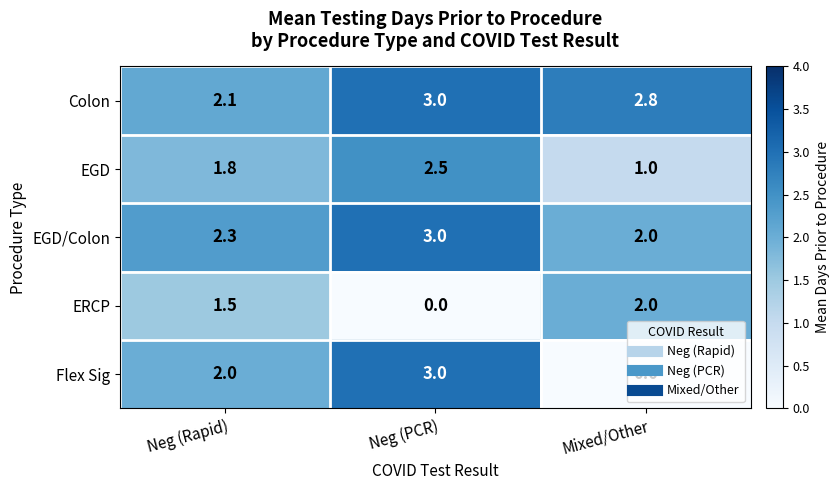

At Neg (Rapid), list the series in order from largest to smallest.

EGD/Colon, Colon, Flex Sig, EGD, ERCP